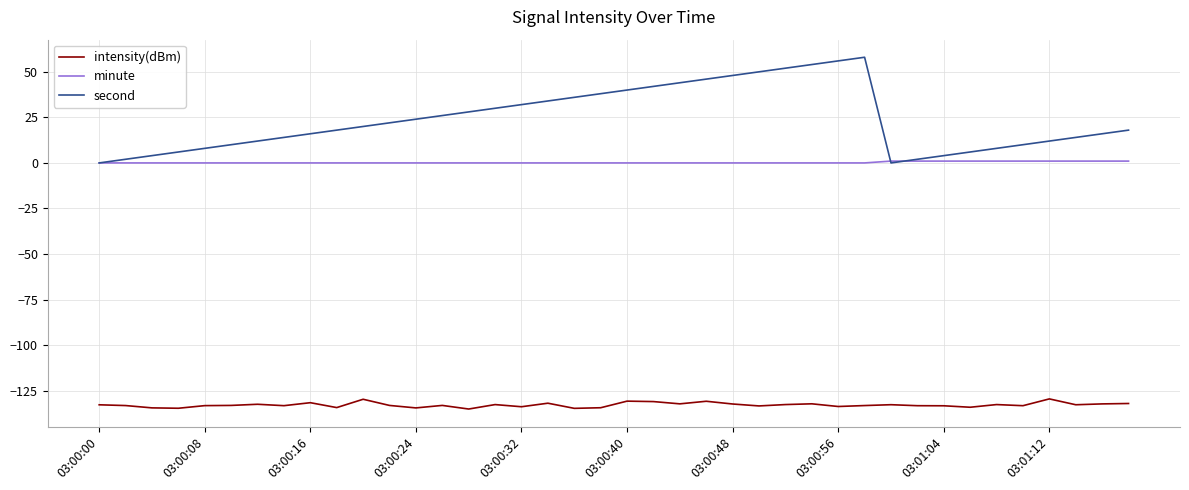

What is the difference between the second highest and minimum values in the second series?

56.0